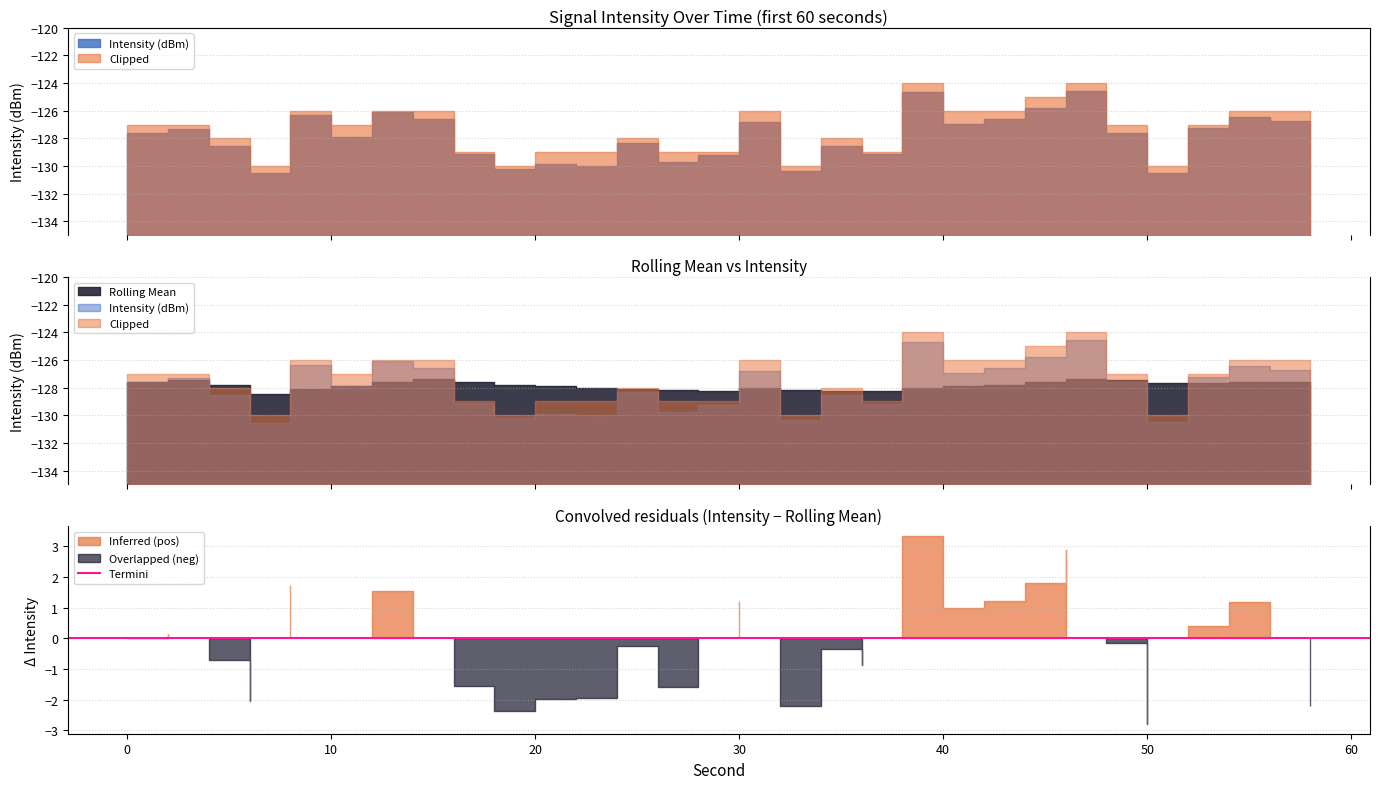

The Rolling Mean series shows -127.6 at 0. True or false?

True